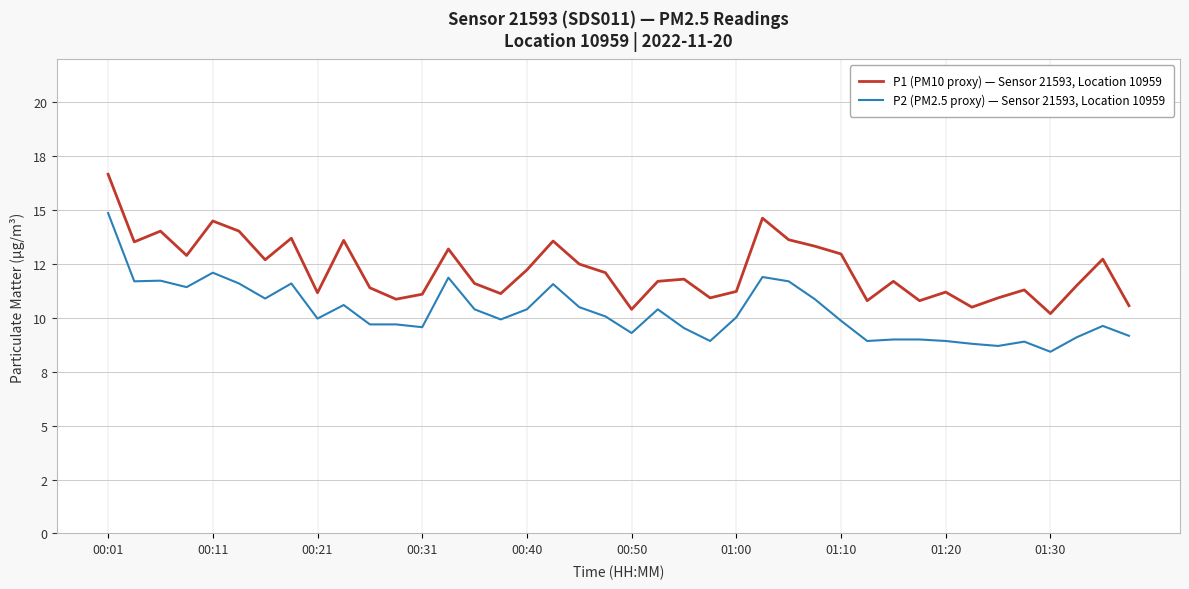

Does the chart have visible grid lines?

Yes